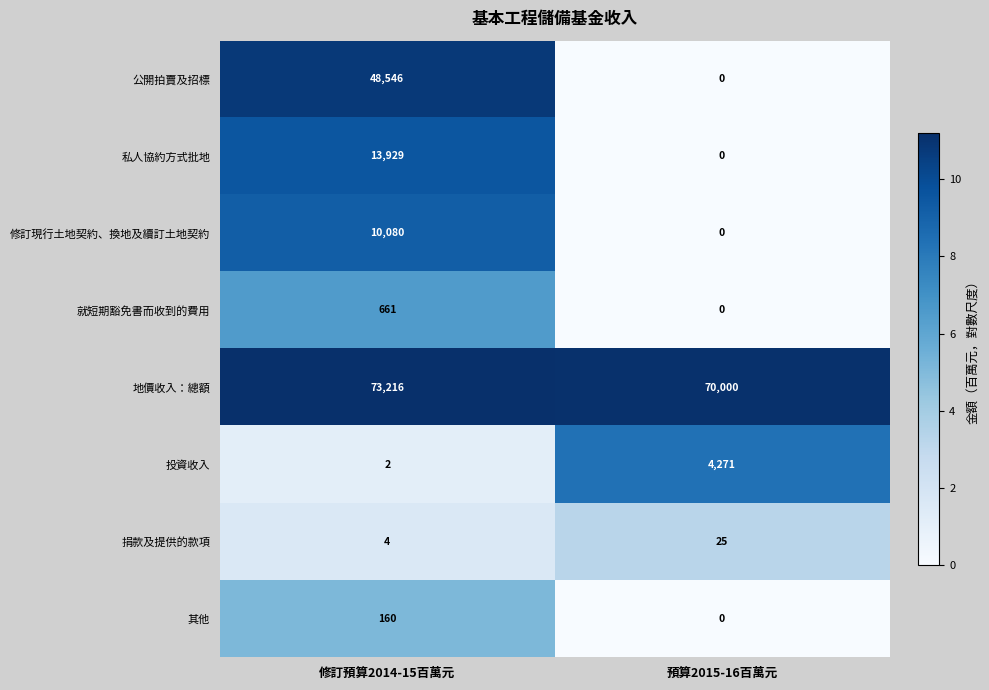

Which series has the largest range (max minus min)?

公開拍賣及招標